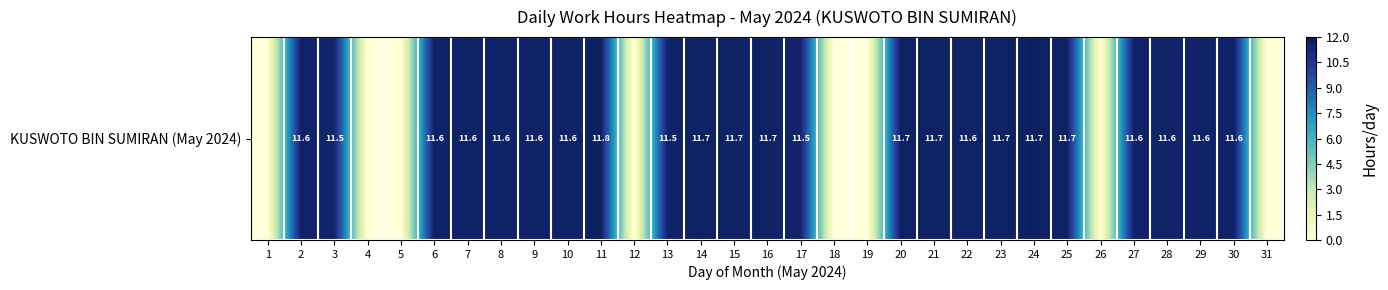

Rank the categories by value from highest to lowest.

11, 24, 14, 20, 16, 21, 23, 25, 15, 6, 7, 30, 8, 27, 10, 9, 29, 2, 22, 28, 13, 17, 3, 1, 4, 5, 12, 18, 19, 26, 31